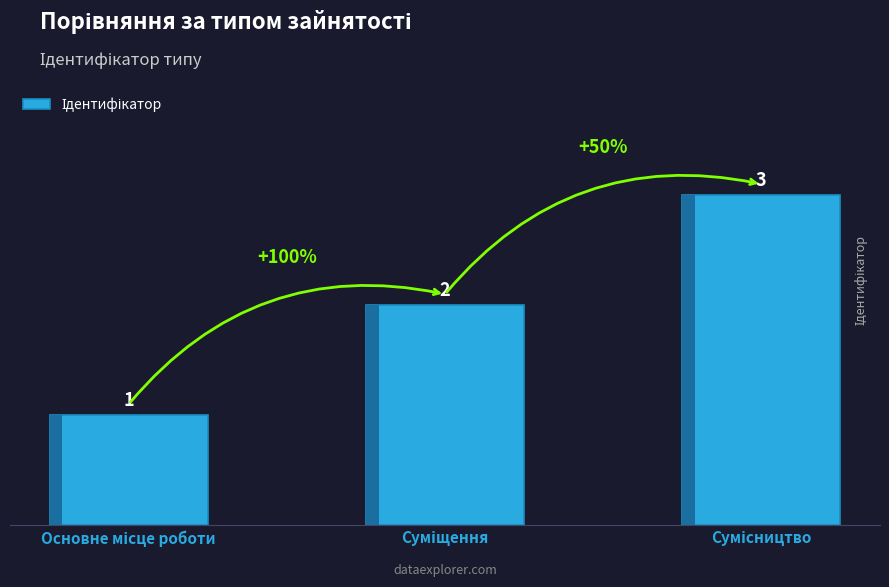

How many bars are there in total?

3